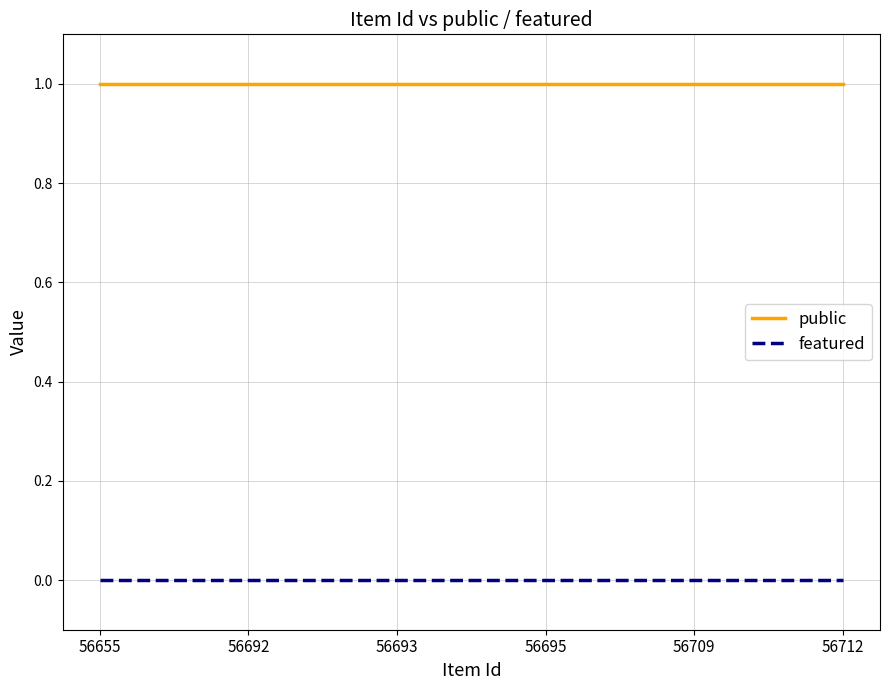

Does the chart have visible grid lines?

Yes